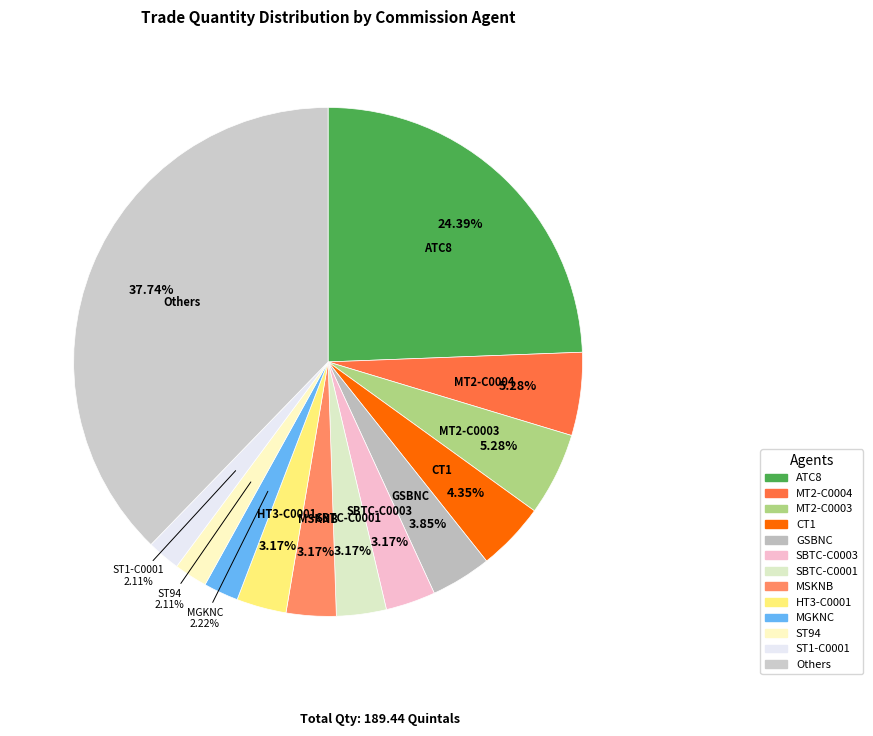

How many segments does this pie chart have?

13